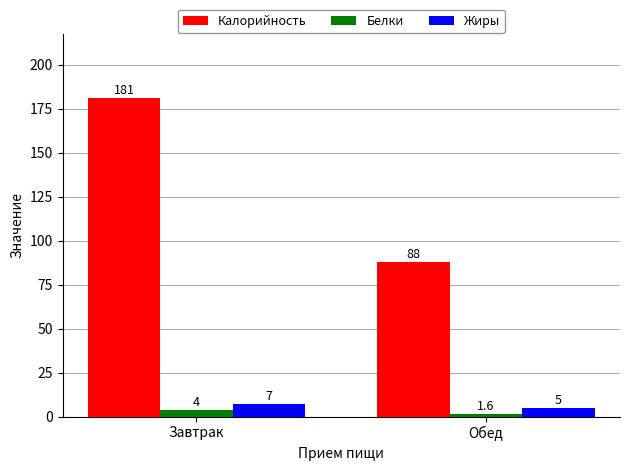

True or false: Белки has a value of 1.6 at Обед.

True